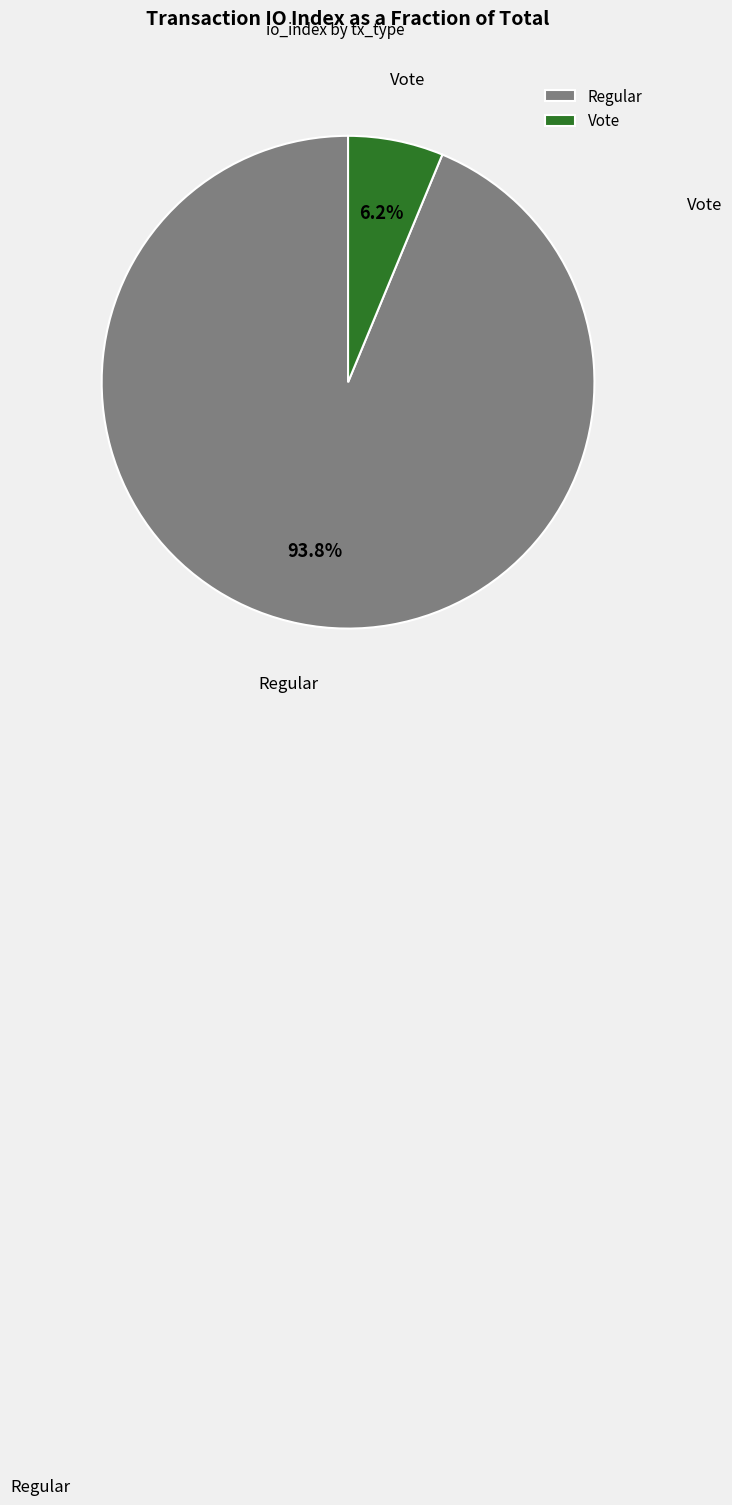

Do Vote and Regular together represent more than half of the pie?

Yes